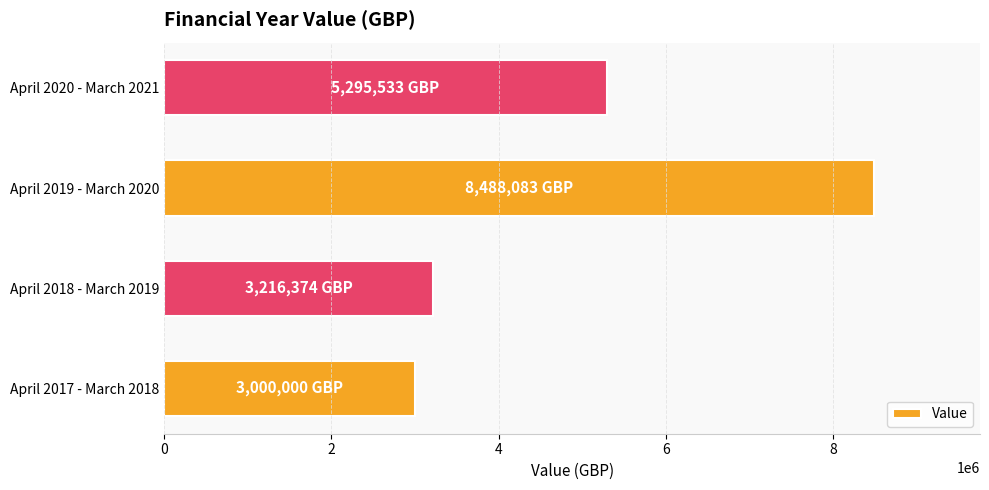

How many series are shown in this chart?

1